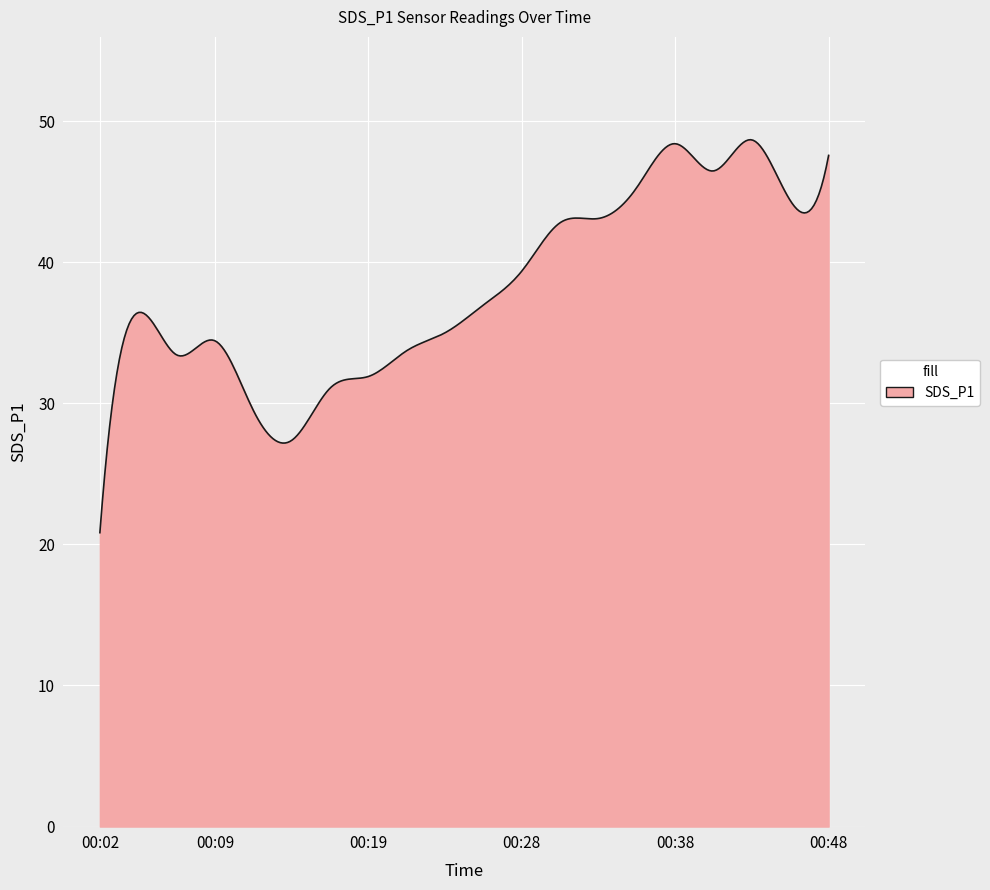

What is the difference between the second highest and second lowest values?

25.7